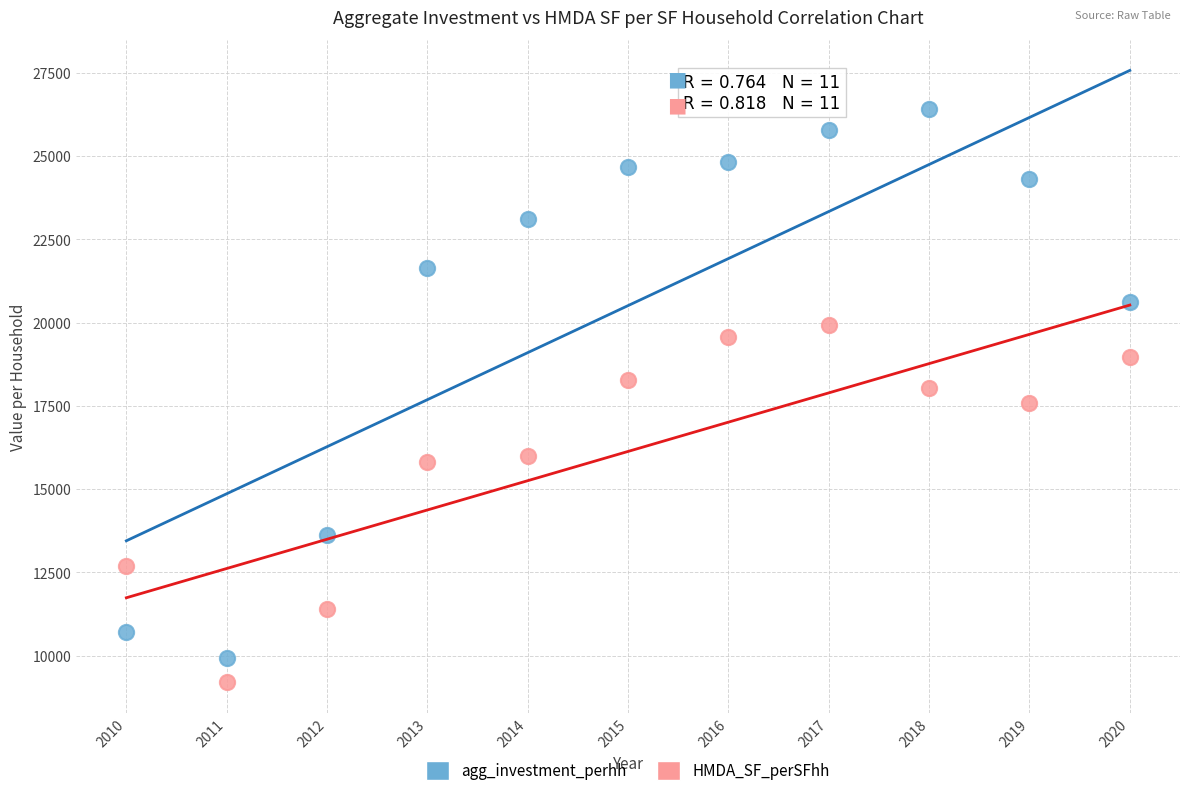

Which series contains the highest Y value?

agg_investment_perhh